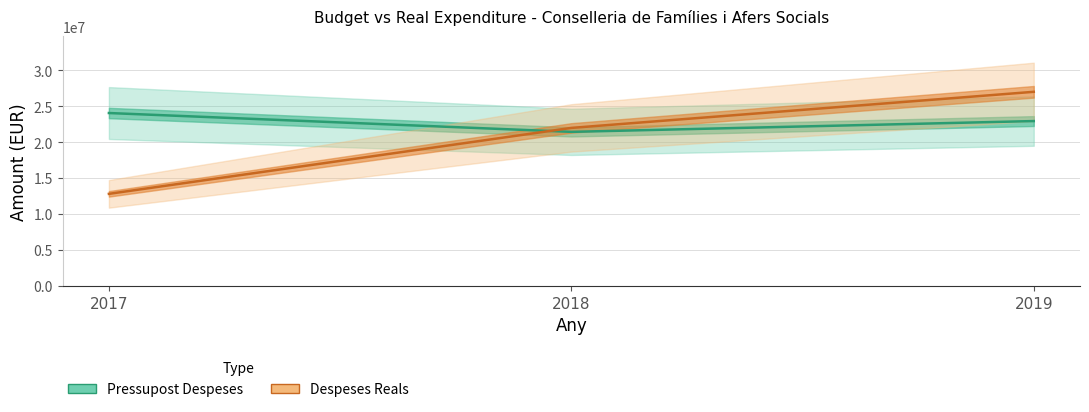

What is the sum of the Pressupost Despeses values at 2017 and 2018?

45439764.0